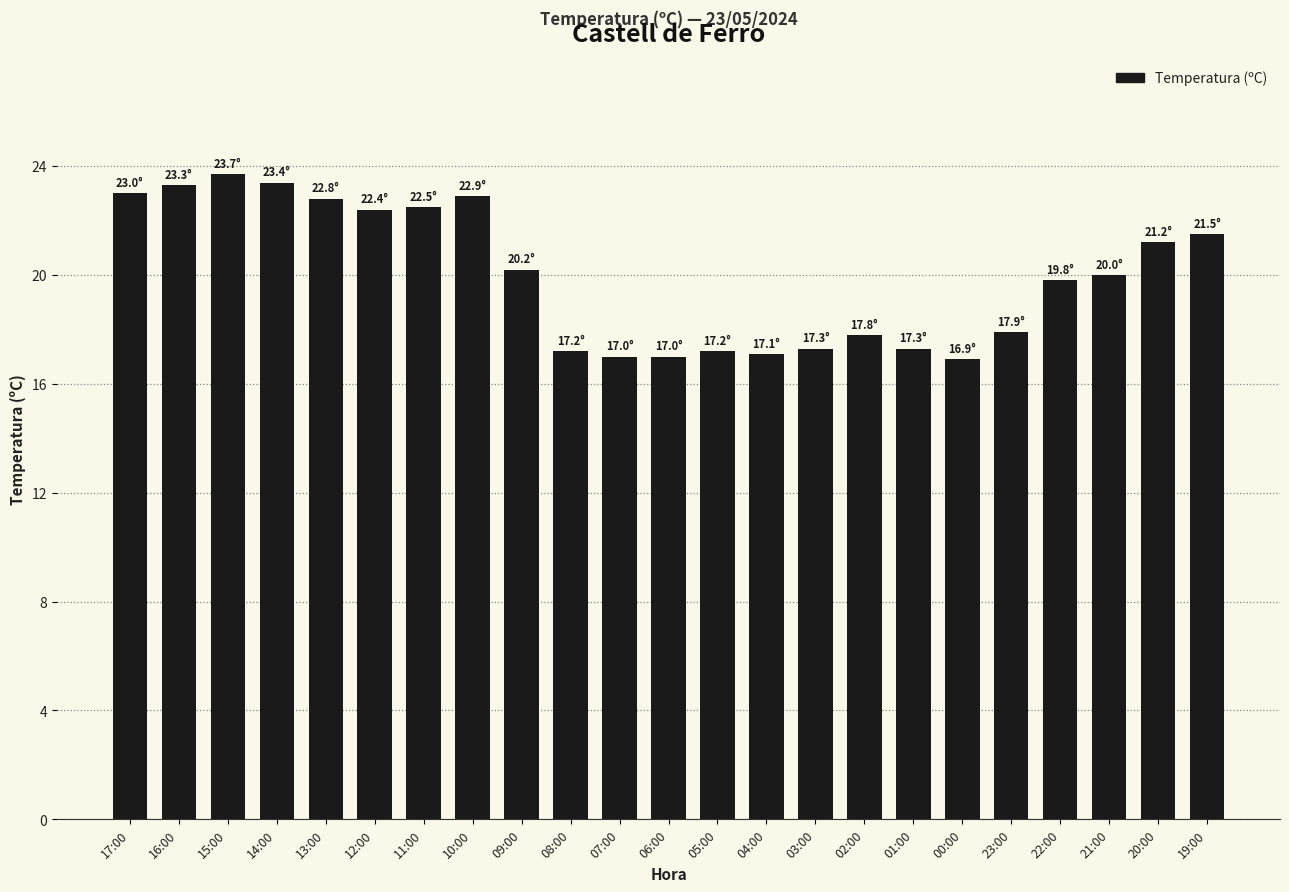

What is the approximate value at 08:00?

17.2